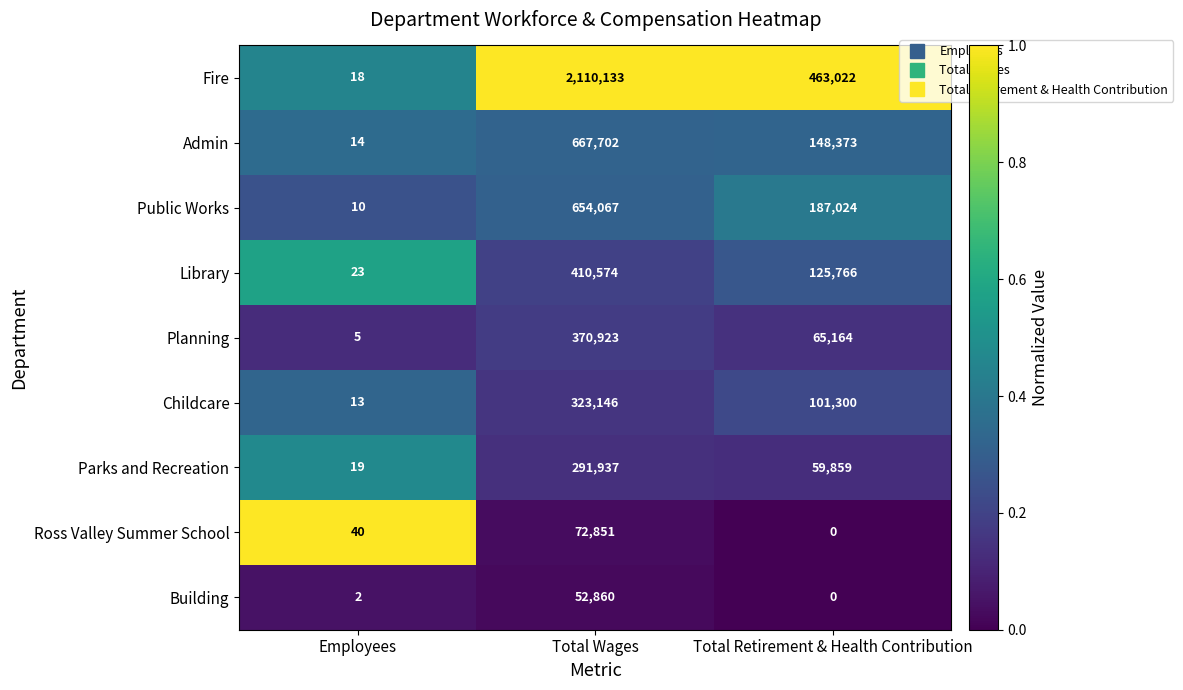

What is the maximum value shown in the chart?

2110133